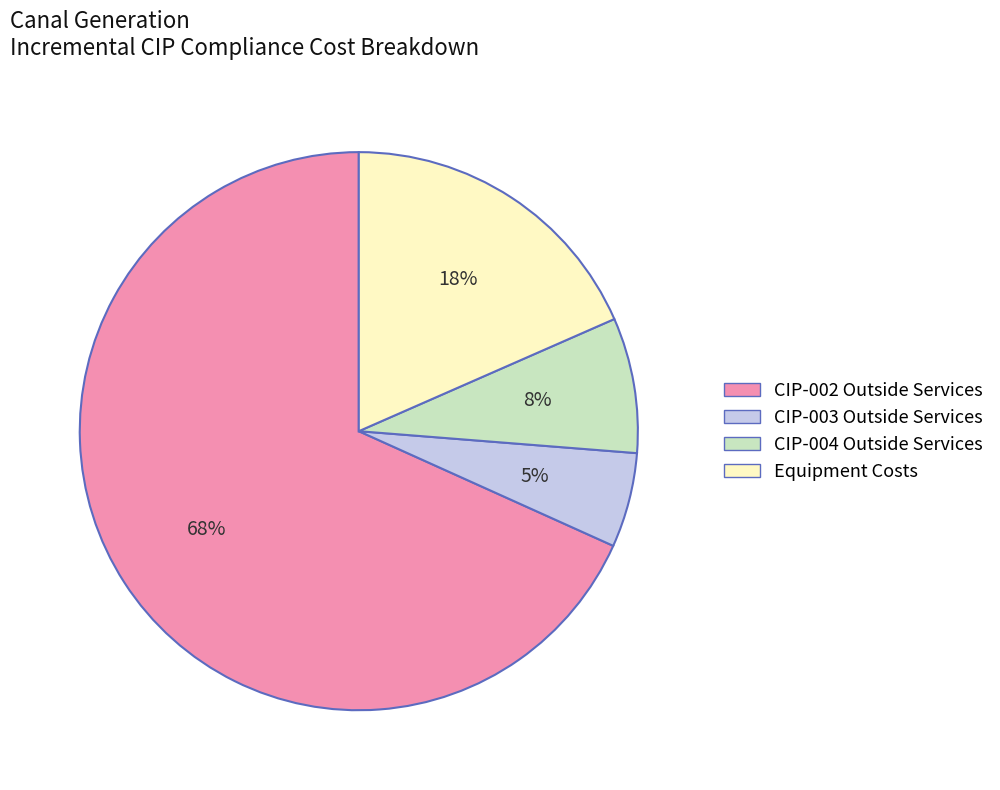

To the nearest percent, what is the average slice percentage?

25%